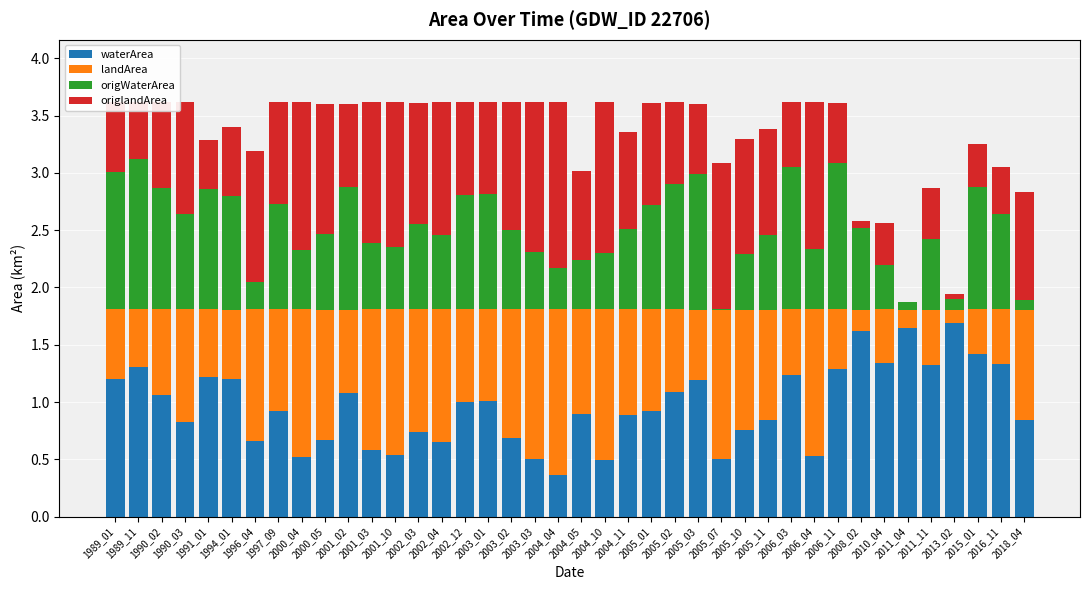

What are all the series names shown in the legend?

waterArea, landArea, origWaterArea, origlandArea